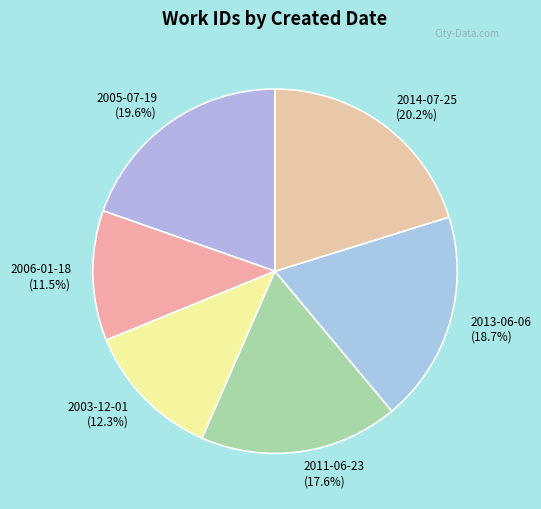

Is the sum of 2003-12-01 and 2005-07-19 greater than half?

No